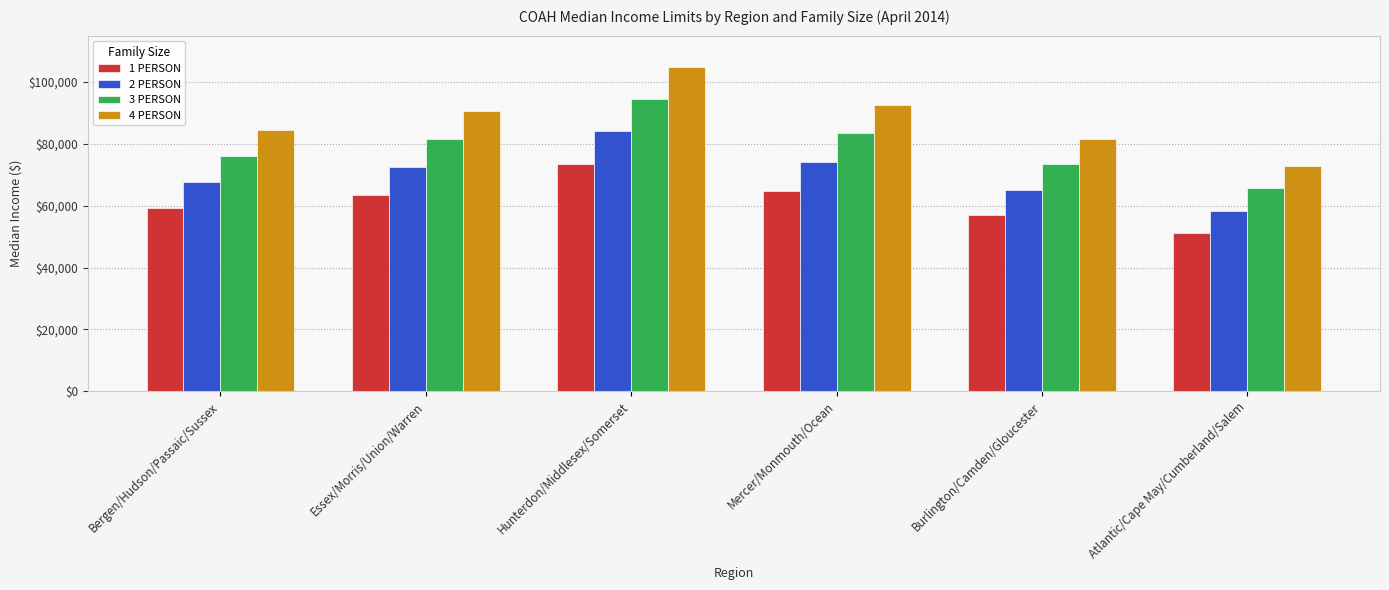

Does the chart contain stacked bars?

No